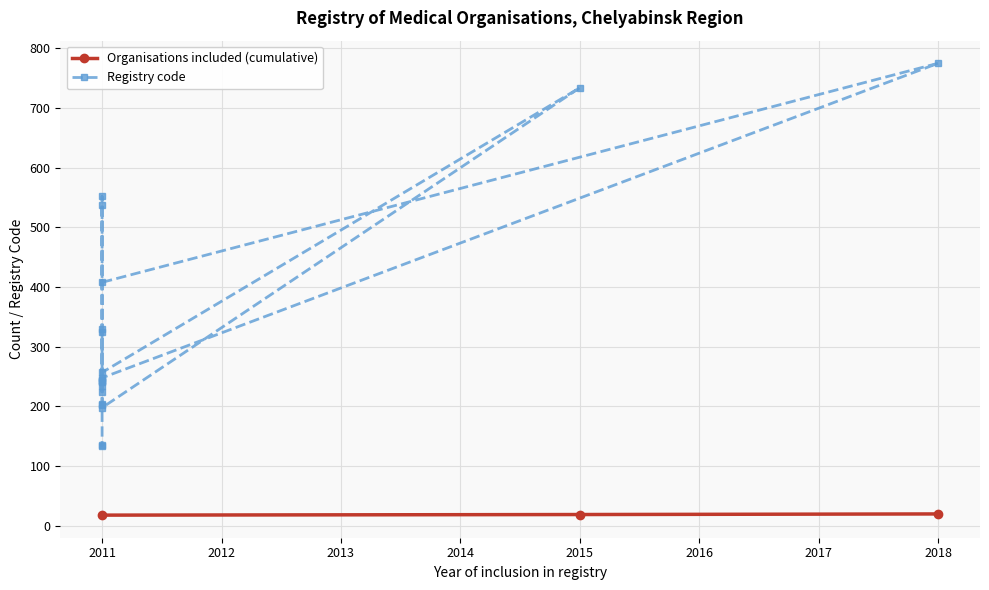

What is the sum of all values?

6467